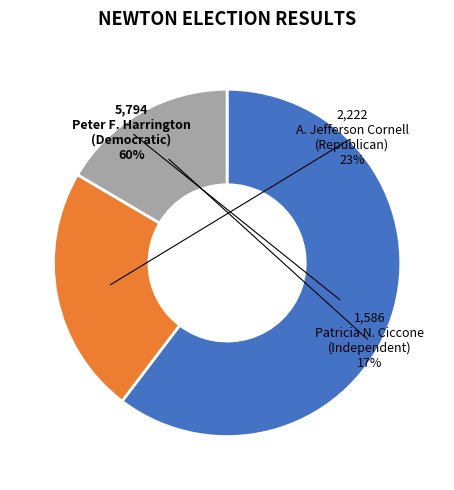

To the nearest percent, what is the combined percentage of A. Jefferson Cornell
(Republican) and Patricia N. Ciccone
(Independent)?

40%